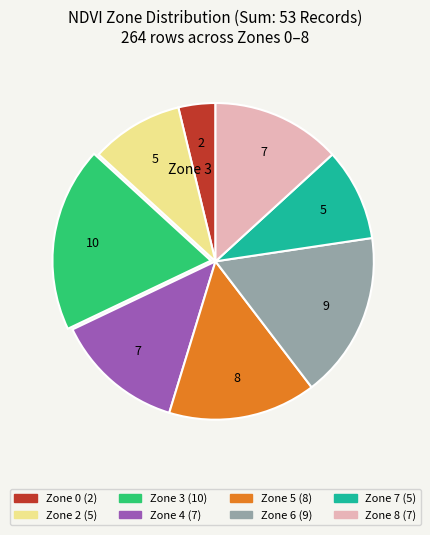

Is there a majority slice in this chart?

No